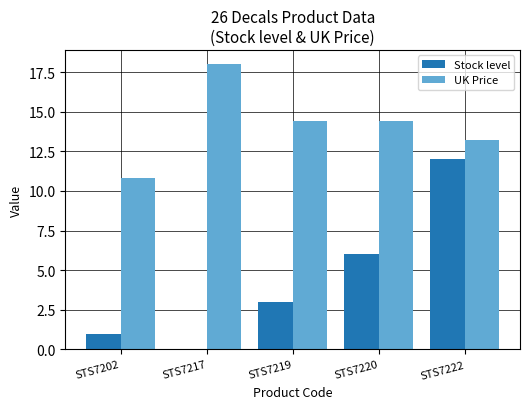

Read the UK Price value at STS7220.

14.4